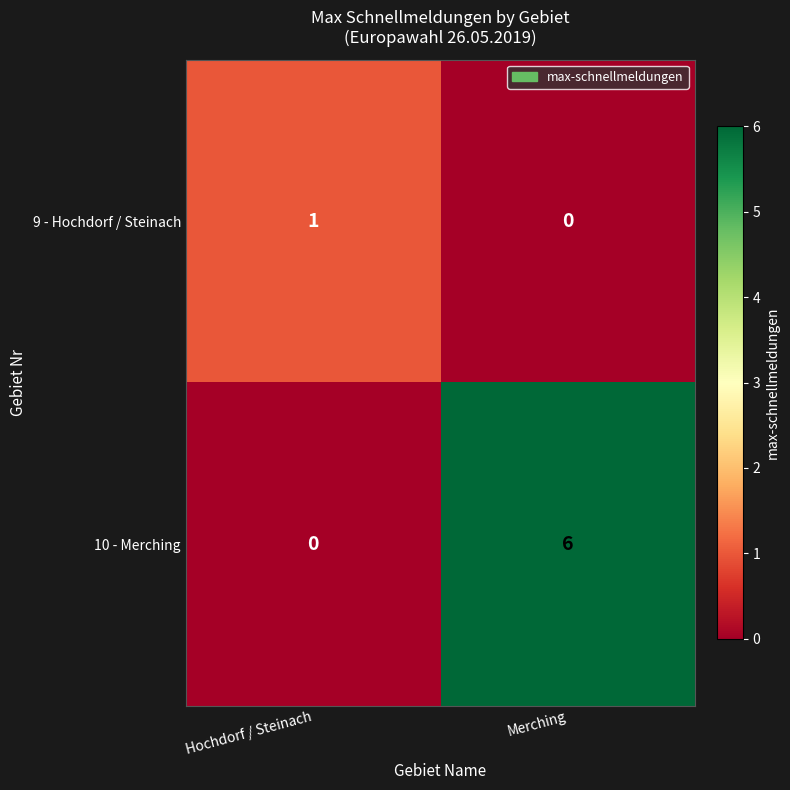

What is the difference between the highest and lowest values at Hochdorf / Steinach?

1